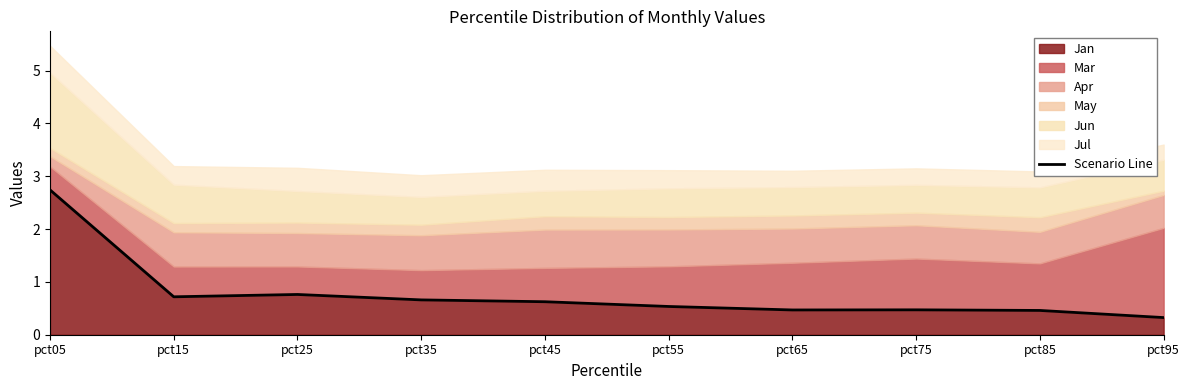

Rank the categories by value from highest to lowest.

pct05, pct25, pct15, pct35, pct45, pct55, pct75, pct65, pct85, pct95